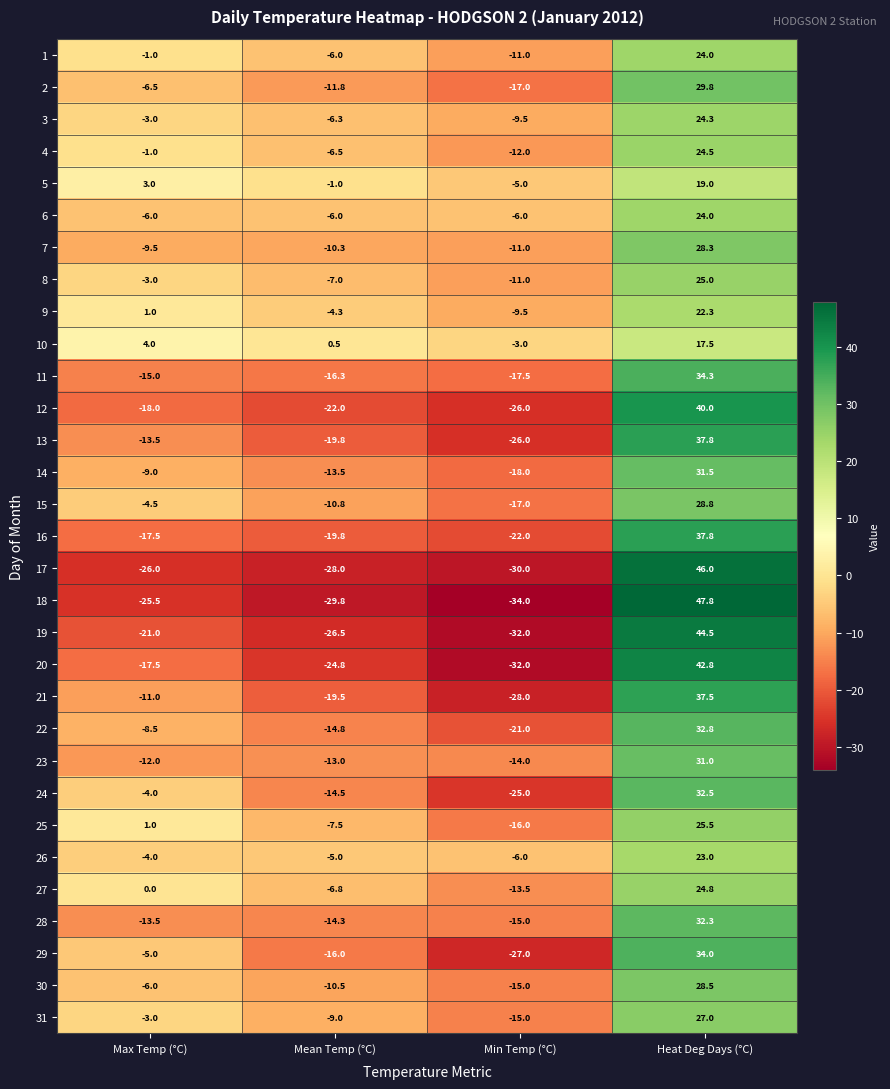

What is the sum of all 7 values?

-2.5